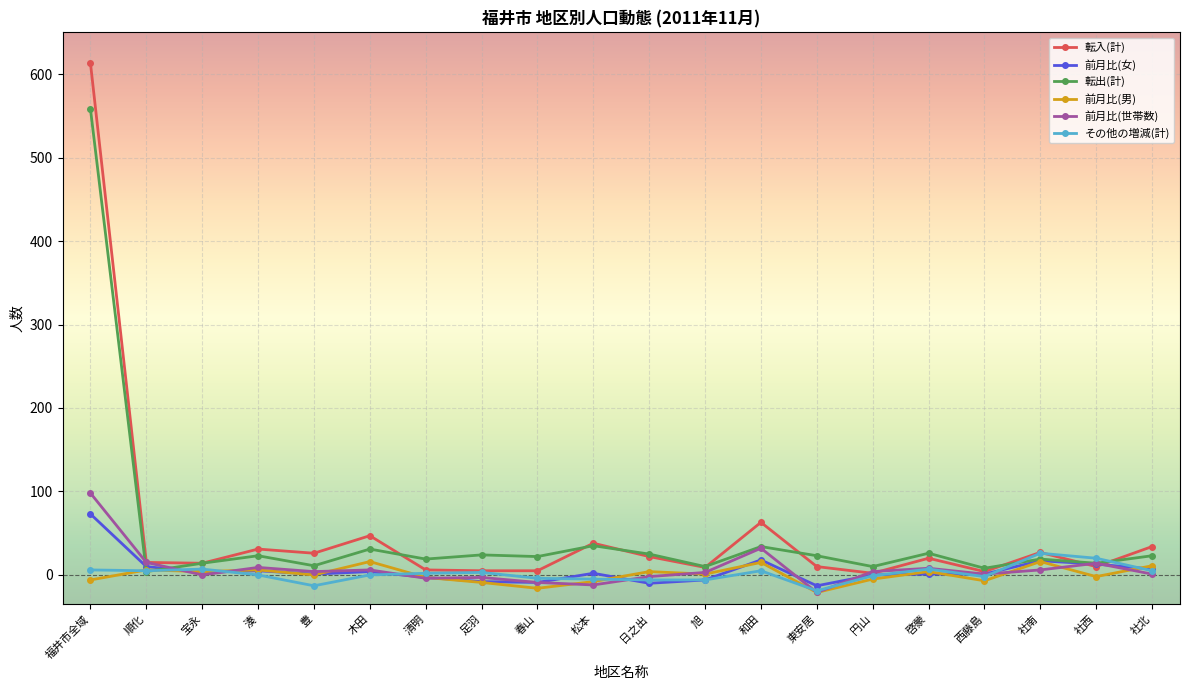

At which label is 前月比(世帯数) closest to 38?

和田